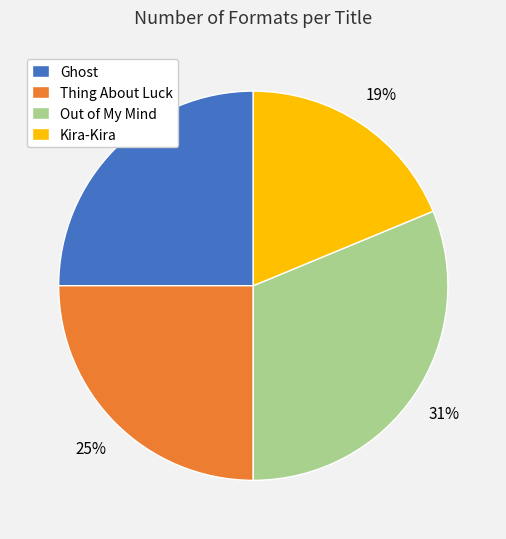

Which slice is the largest?

Out of My Mind